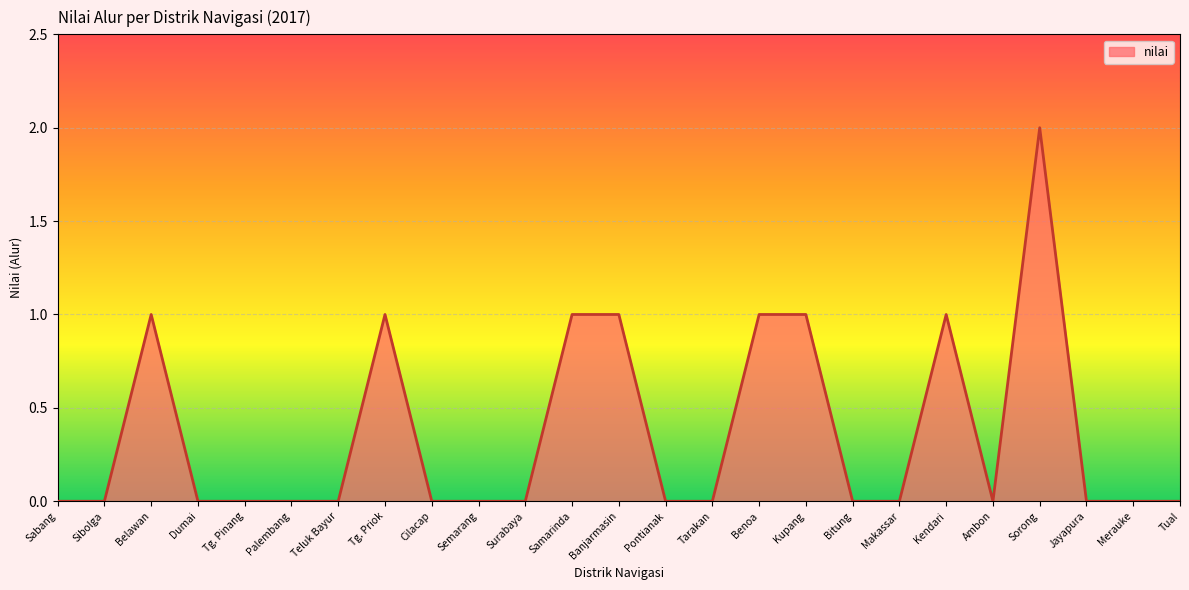

Between Palembang and Benoa, which is larger?

Benoa